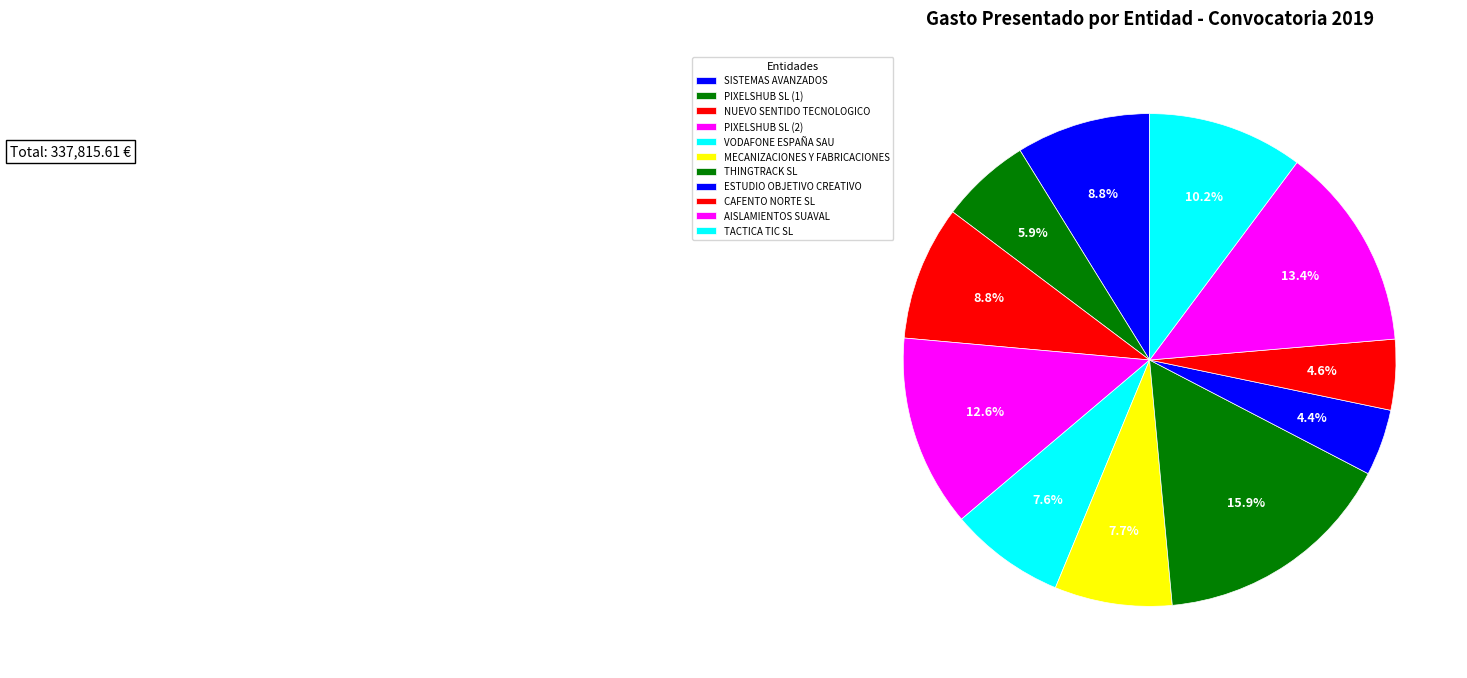

What is the change in value from THINGTRACK SL to TACTICA TIC SL?

-19234.1